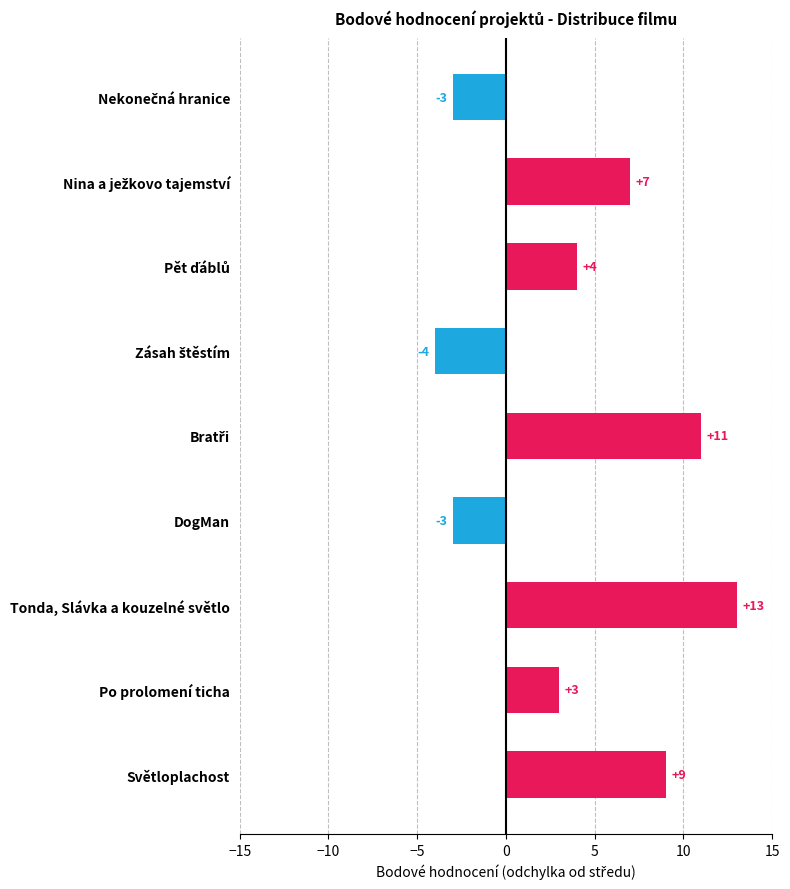

How many data points are less than 4?

4